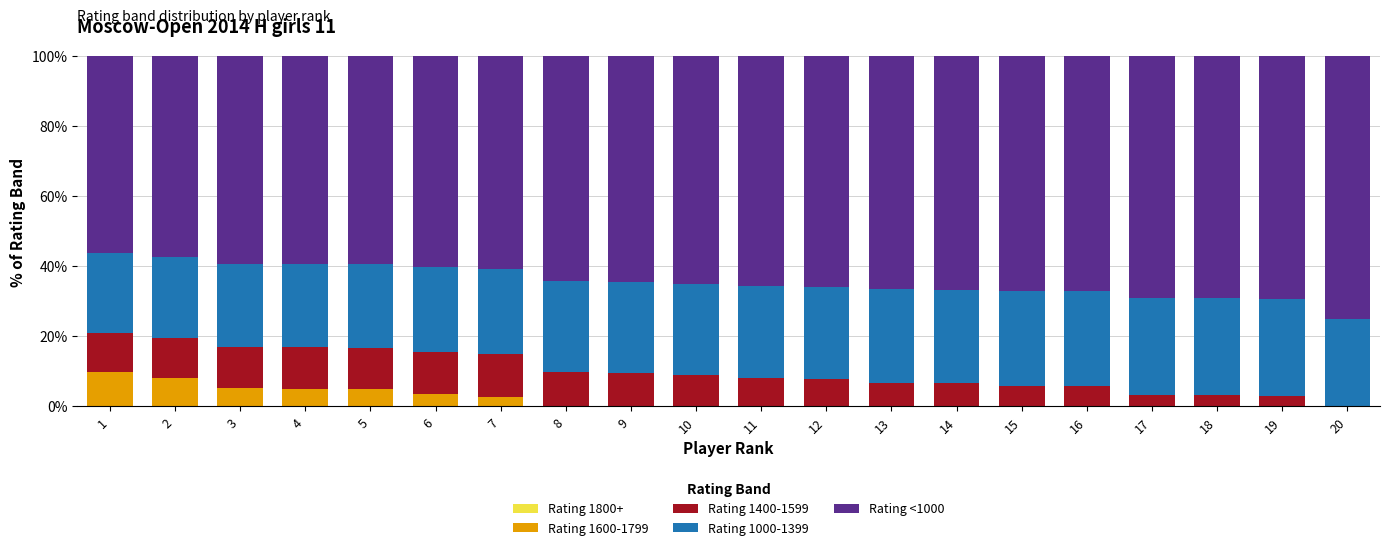

What is the total value across all series at 5?

100.0